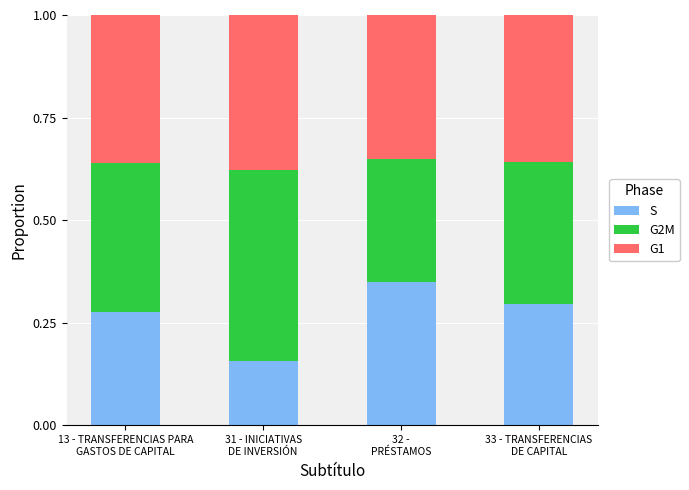

What is the sum of all S values?

1.1